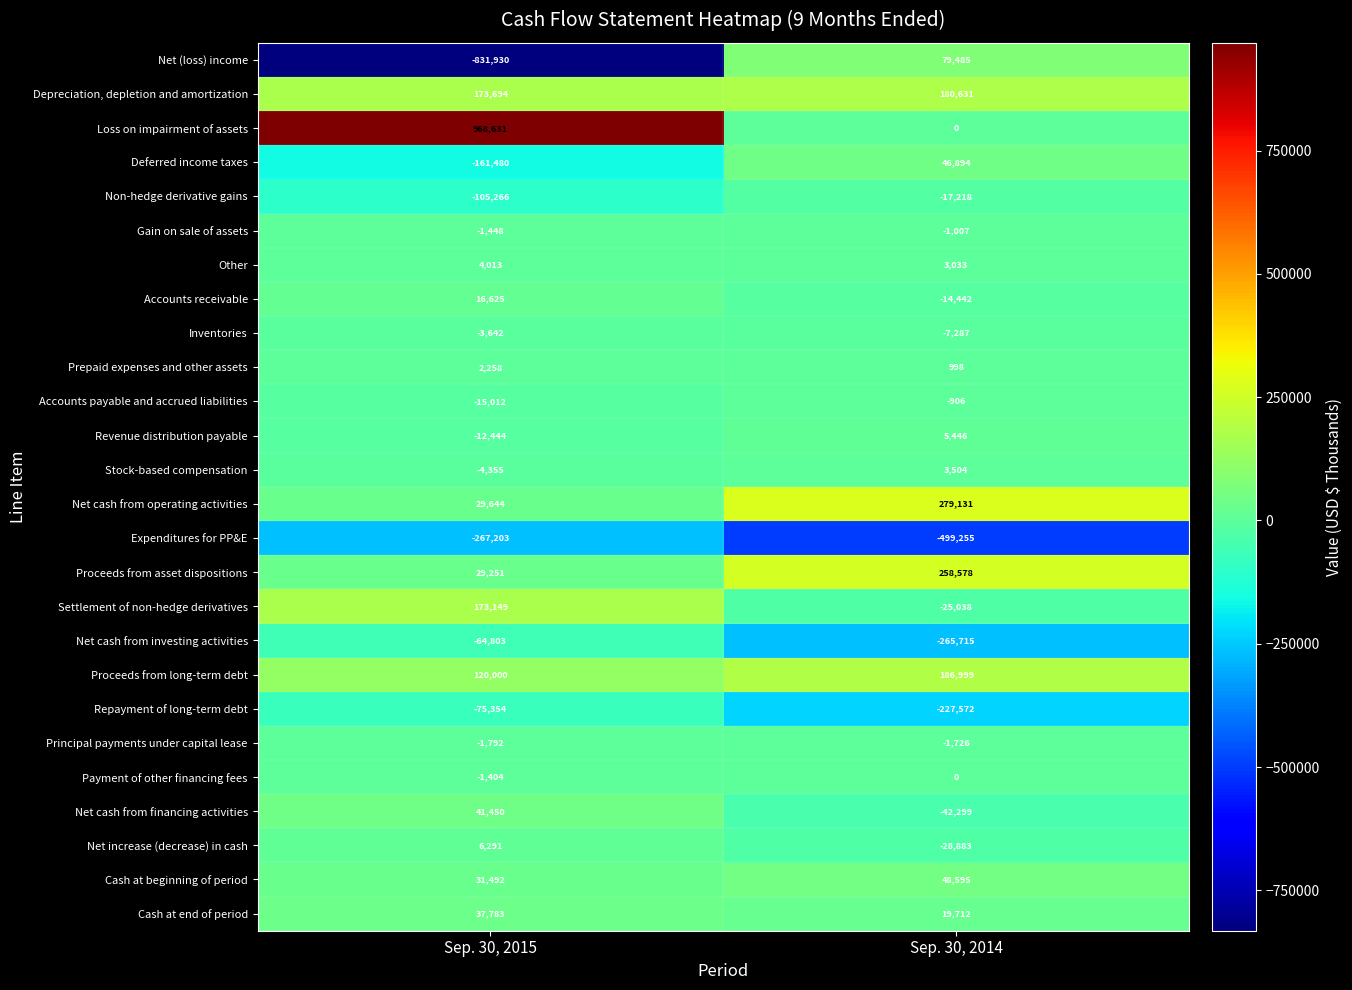

At which category is the sum across all series the highest?

Sep. 30, 2015